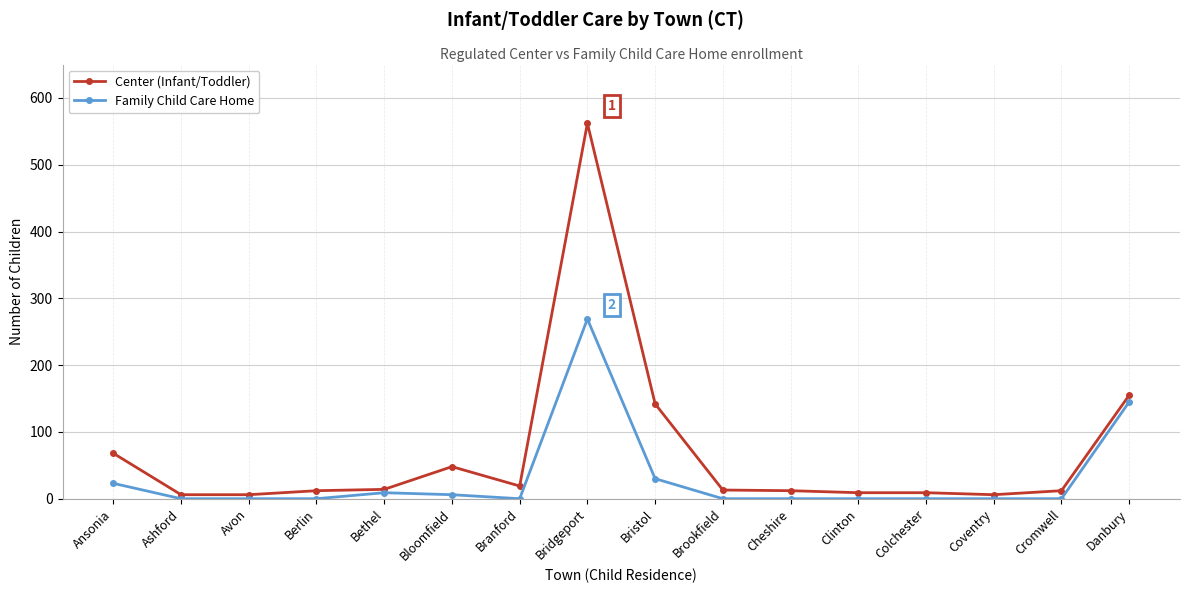

Where is Family Child Care Home nearest to the value 134?

Danbury